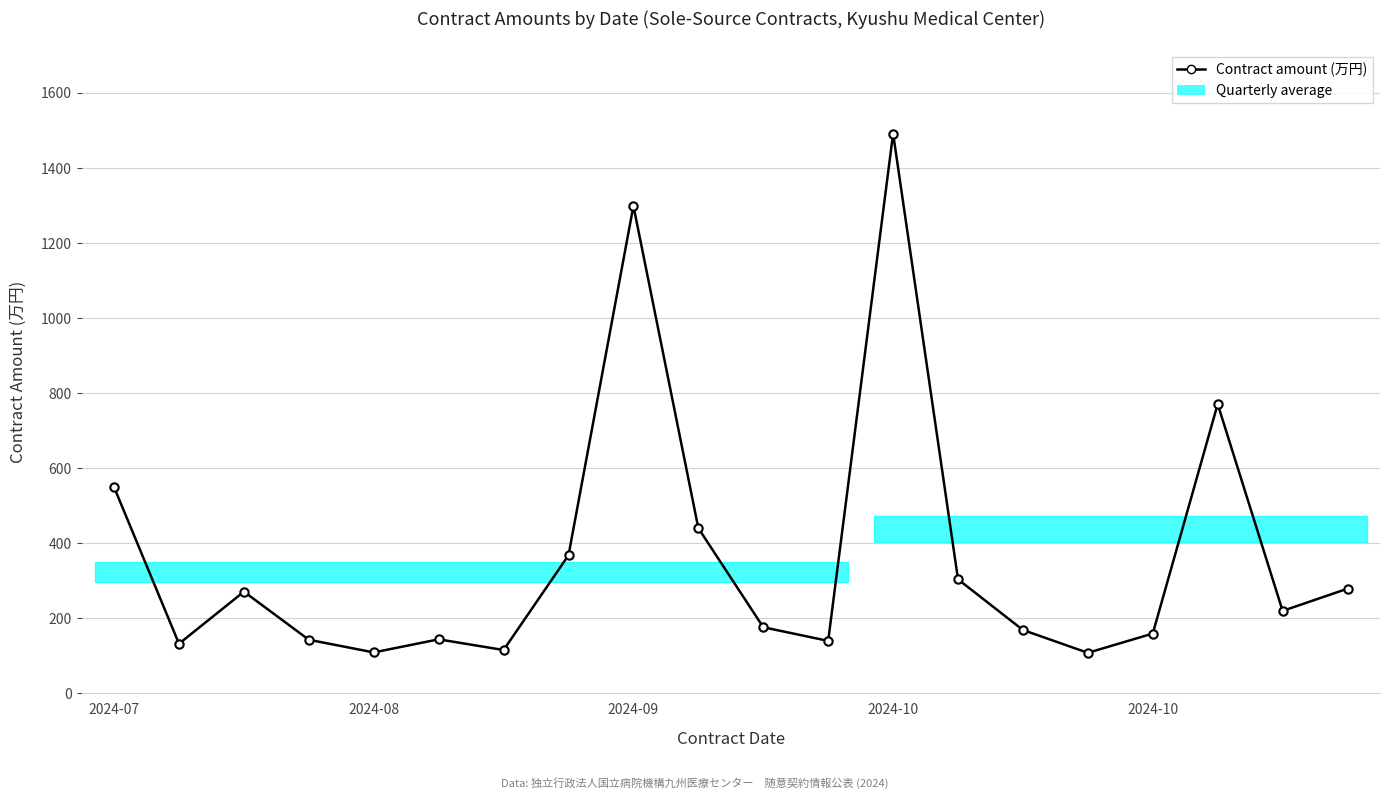

How many lines are shown in the chart?

1